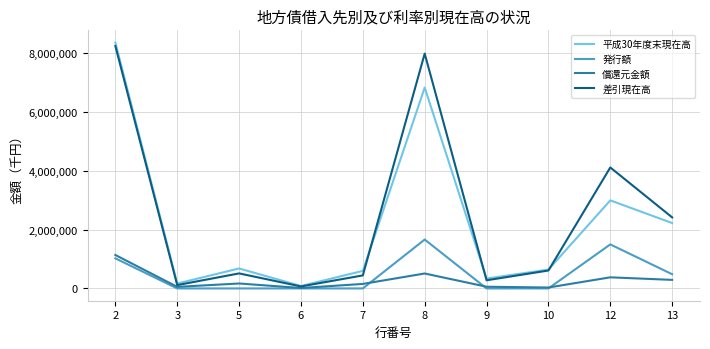

The 発行額 series shows 522453 at 8. True or false?

False